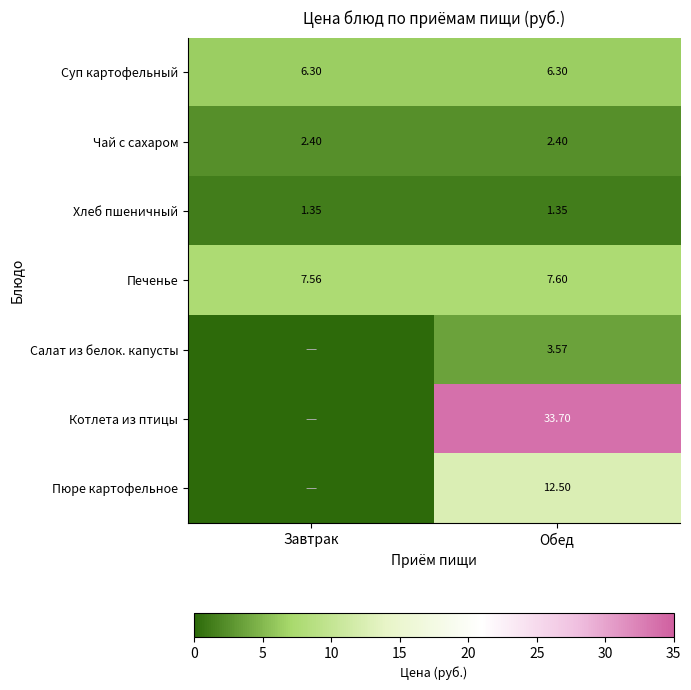

Rank the series at Обед from highest to lowest value.

Котлета из птицы, Пюре картофельное, Печенье, Суп картофельный, Салат из белок. капусты, Чай с сахаром, Хлеб пшеничный